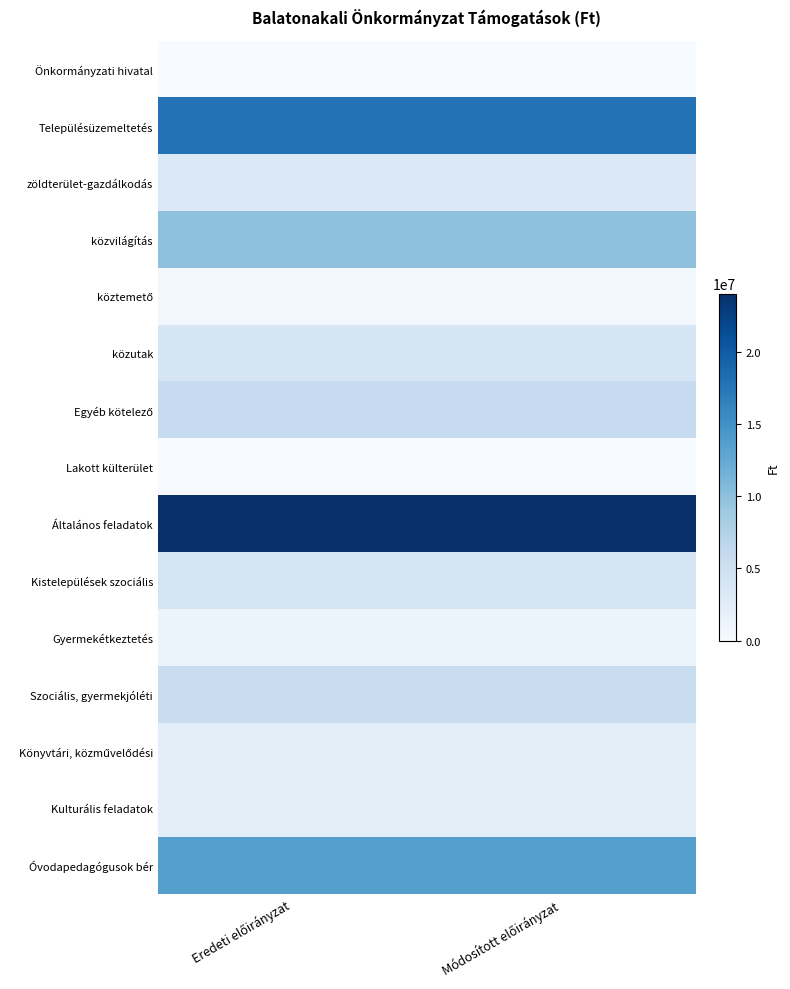

At Eredeti előirányzat, list the series in order from largest to smallest.

Általános feladatok, Településüzemeltetés, Óvodapedagógusok bér, közvilágítás, Egyéb kötelező, Szociális, gyermekjóléti, Kistelepülések szociális, közutak, zöldterület-gazdálkodás, Könyvtári, közművelődési, Kulturális feladatok, Gyermekétkeztetés, köztemető, Lakott külterület, Önkormányzati hivatal